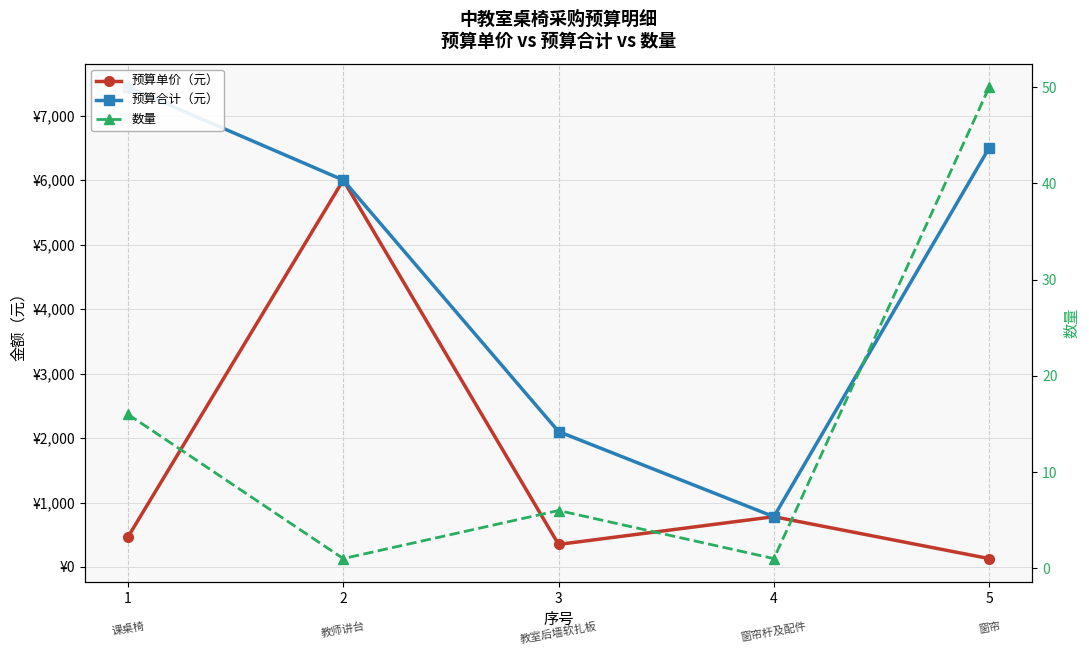

At how many categories does at least one series exceed 2921?

3